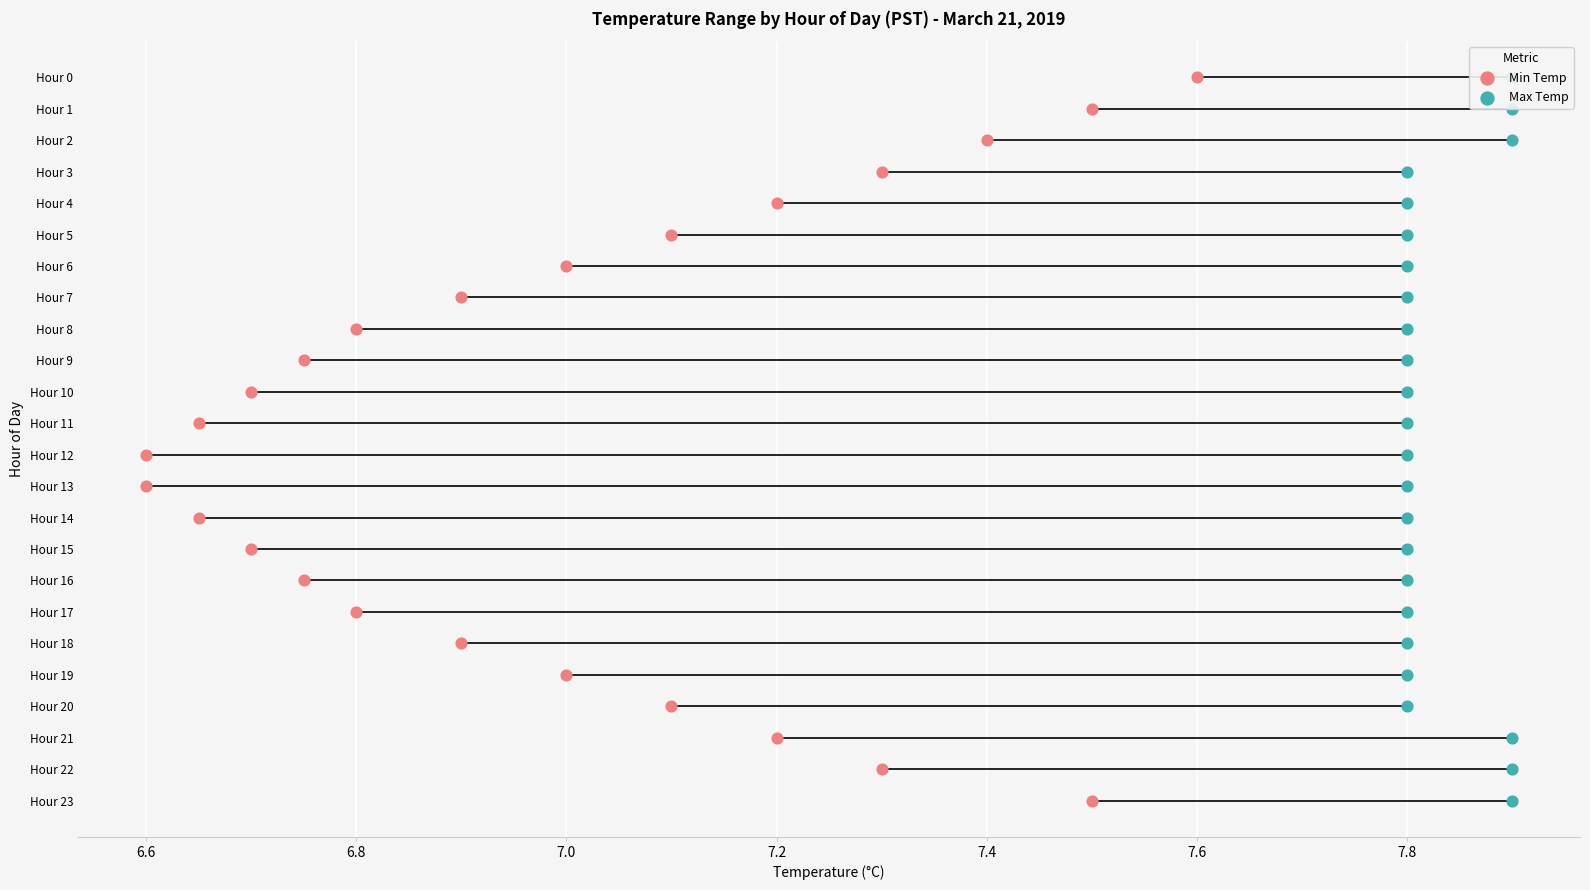

Which series reaches the maximum Y coordinate?

Min Temp